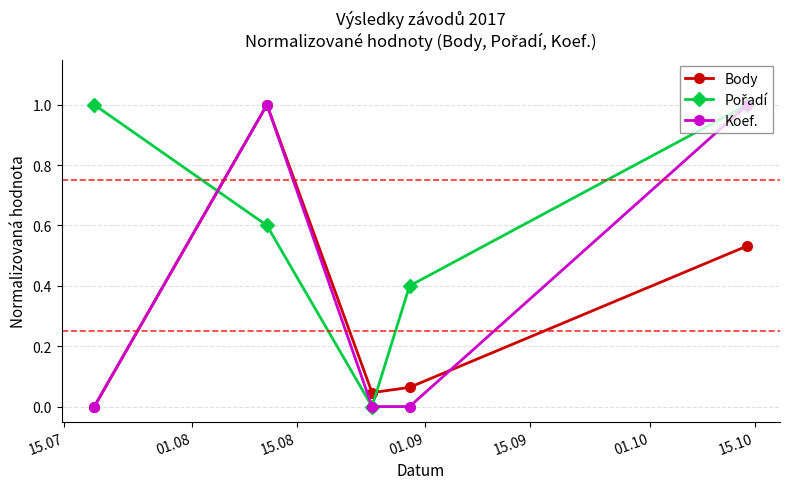

How many interior local valleys does the Body series have?

1